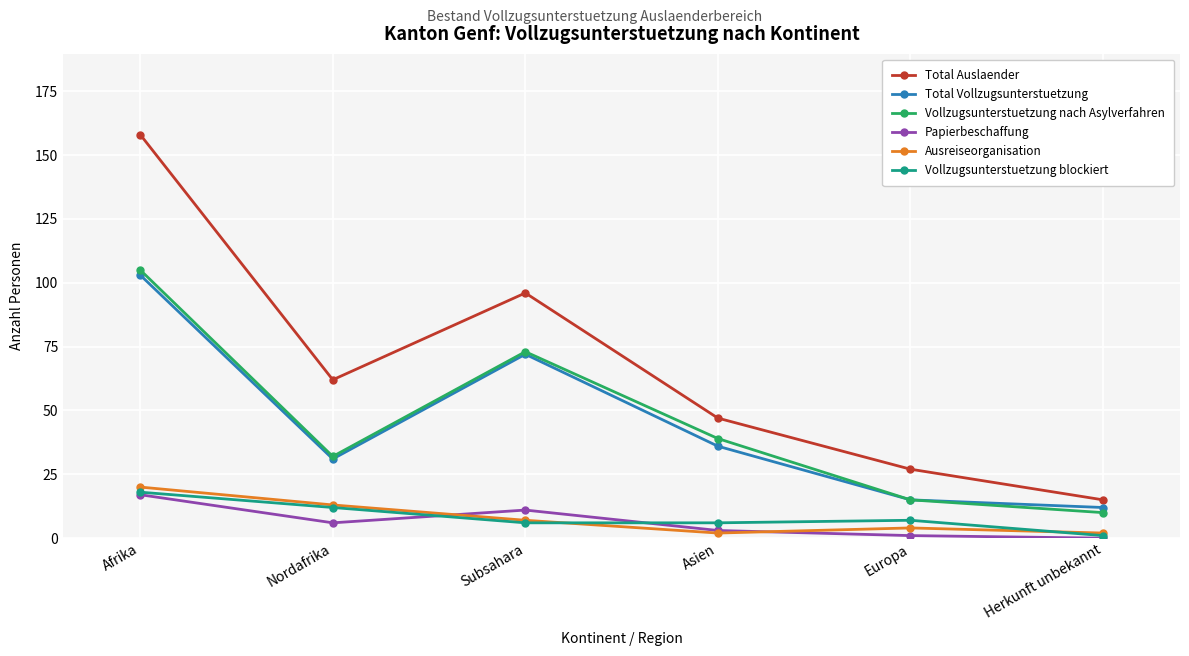

Between Nordafrika and Herkunft unbekannt, which series saw the biggest shift?

Total Auslaender